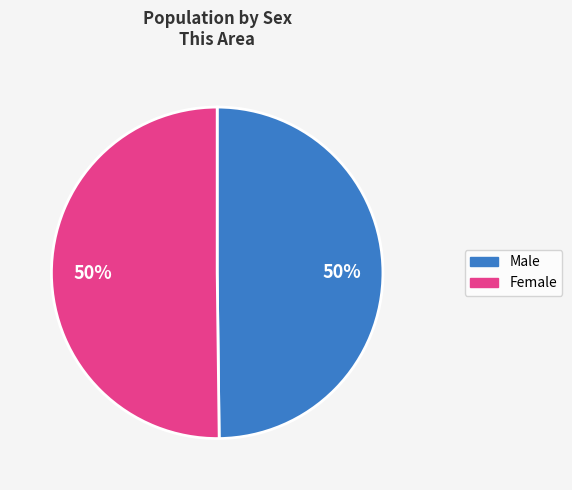

Approximately how many times larger is the value at Male compared to Female?

1.0